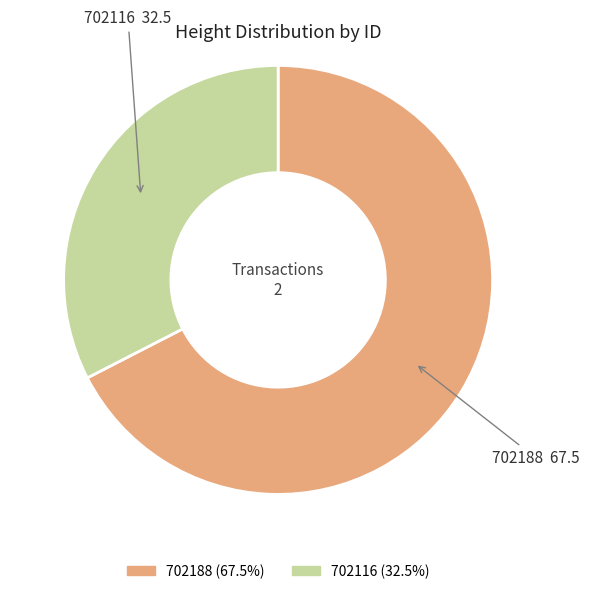

True or false: 702116 accounts for 46% of the total.

False